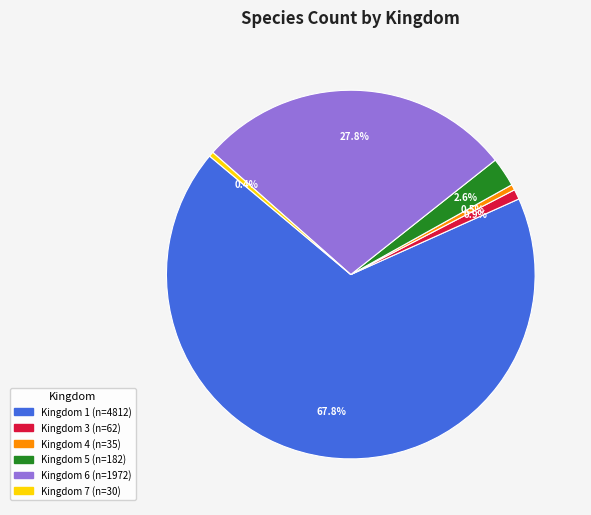

Is there any slice that represents more than half of the pie?

Yes